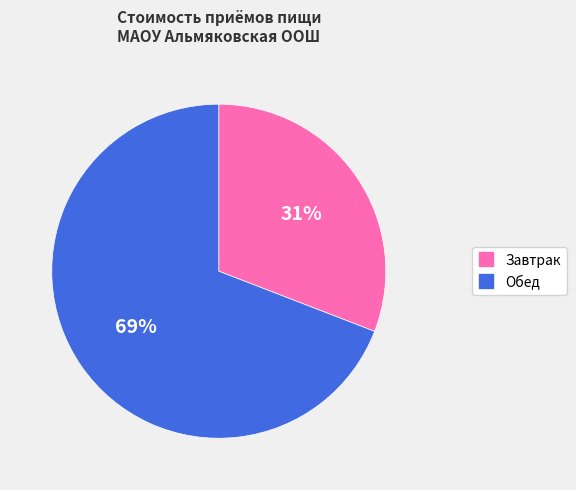

The Завтрак slice represents 39% of the pie. True or false?

False